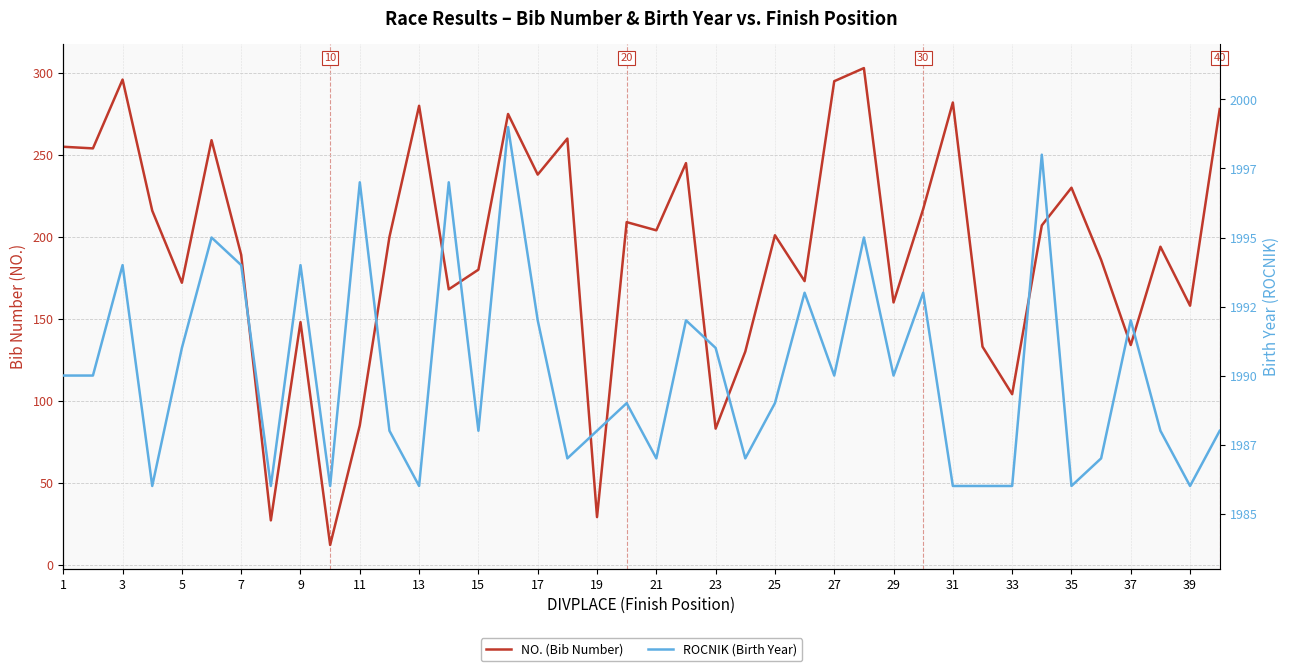

Which has a higher value, 31 or 19?

31